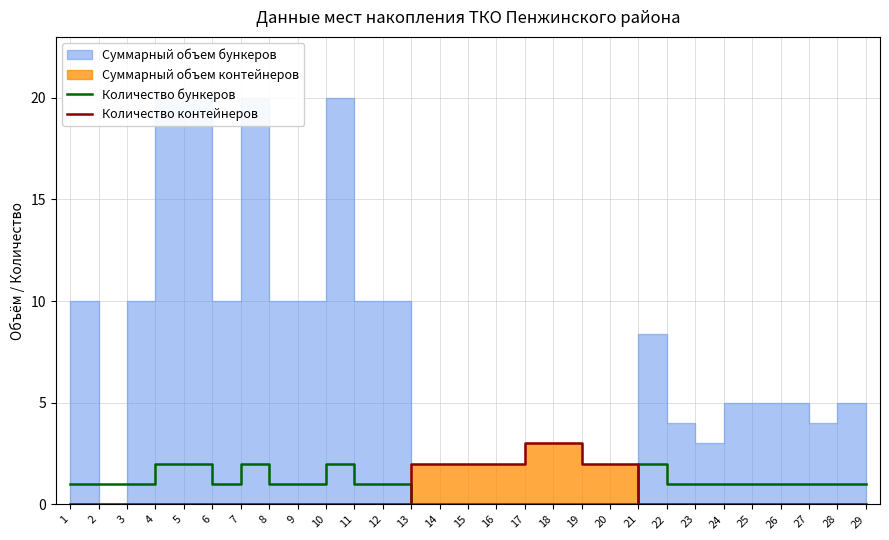

At which label is Количество контейнеров closest to 1?

1